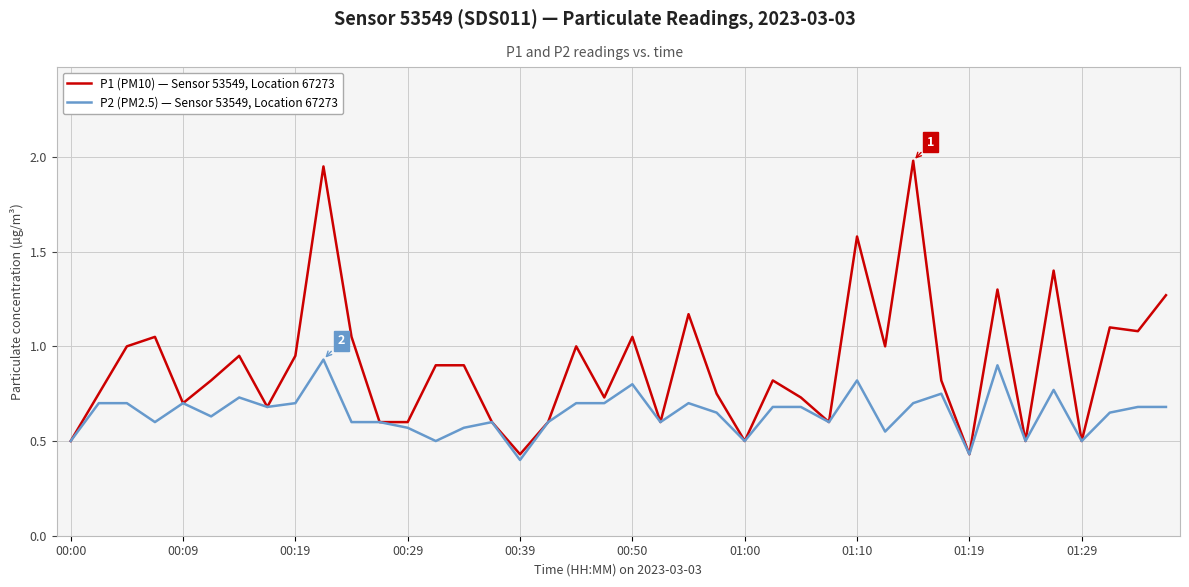

How many series are shown in this chart?

2